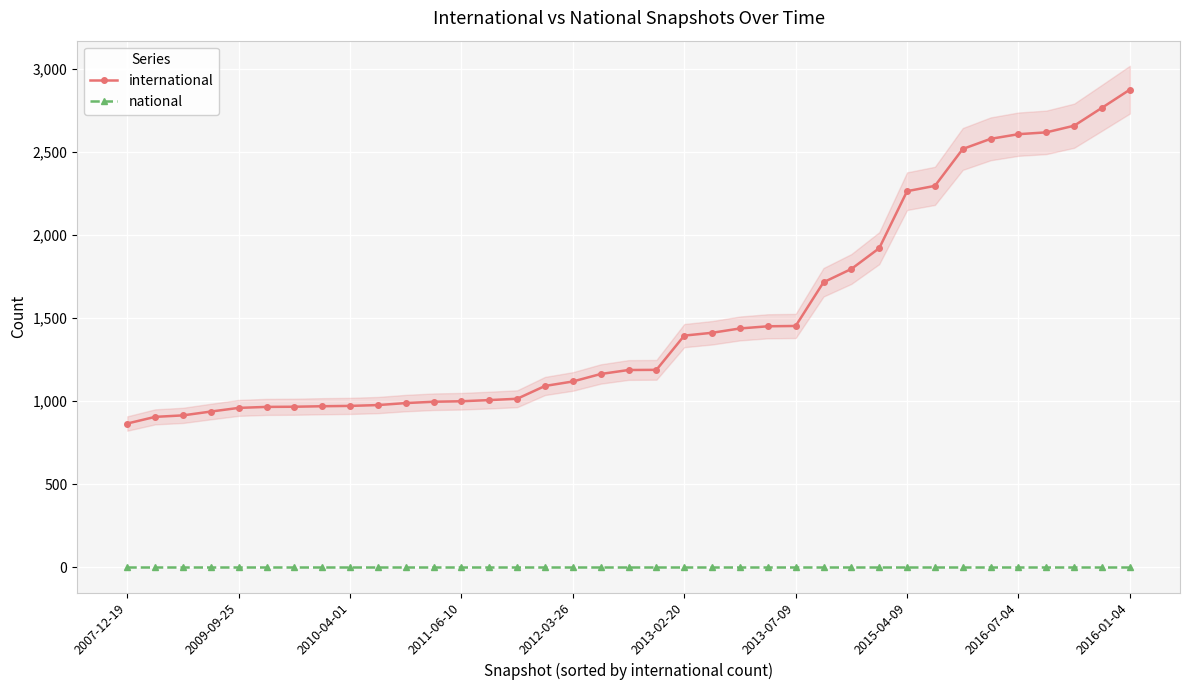

True or false: international and national intersect in this chart.

False